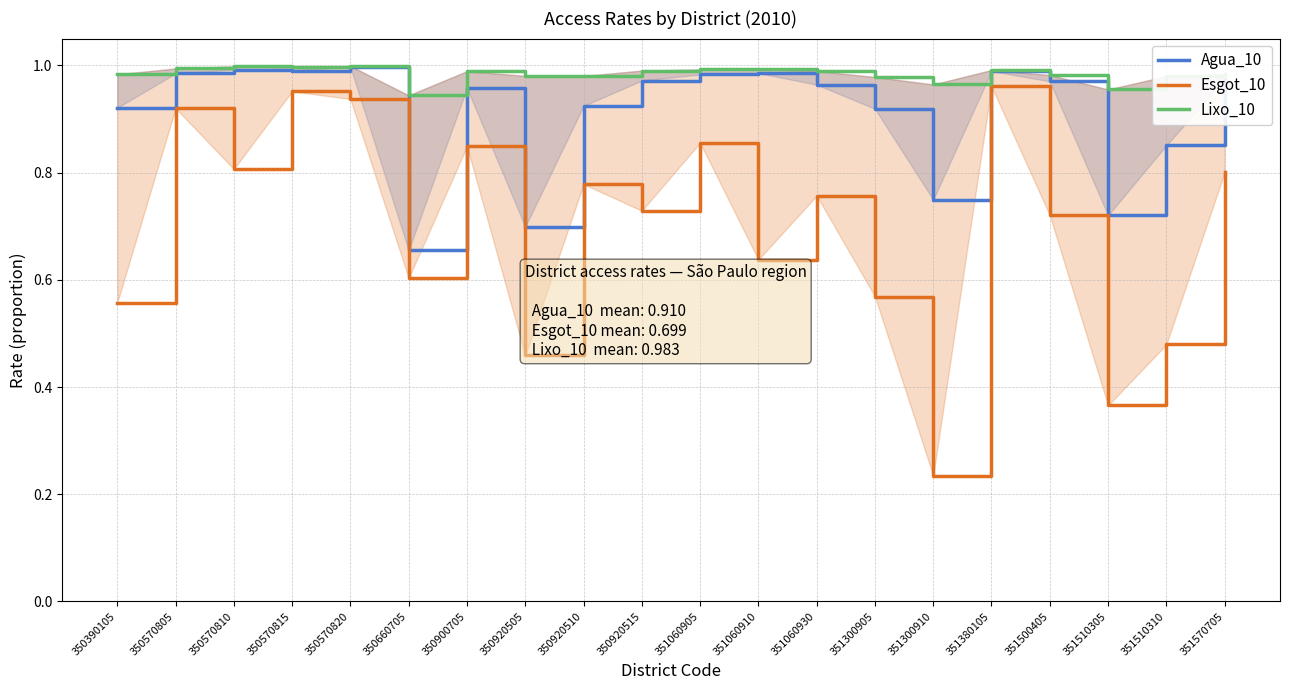

How many lines are shown in the chart?

3